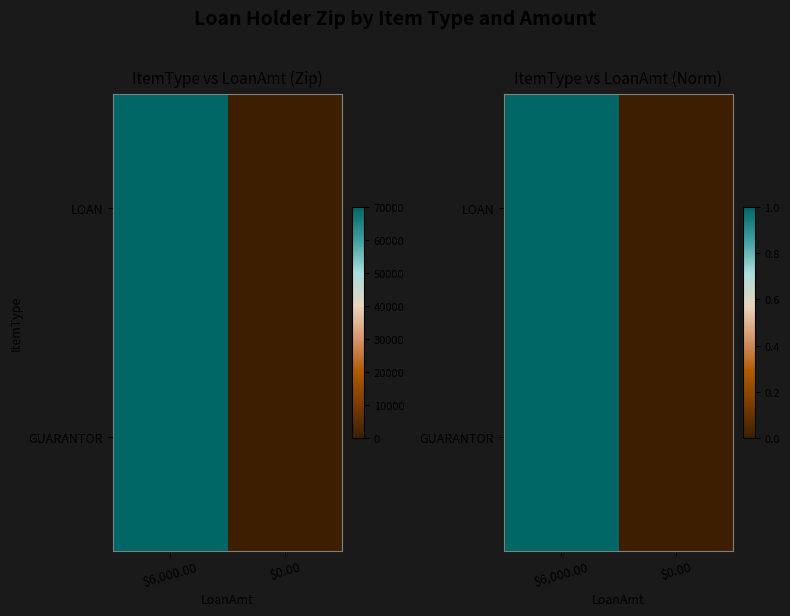

What is the maximum value shown in the chart?

1.0